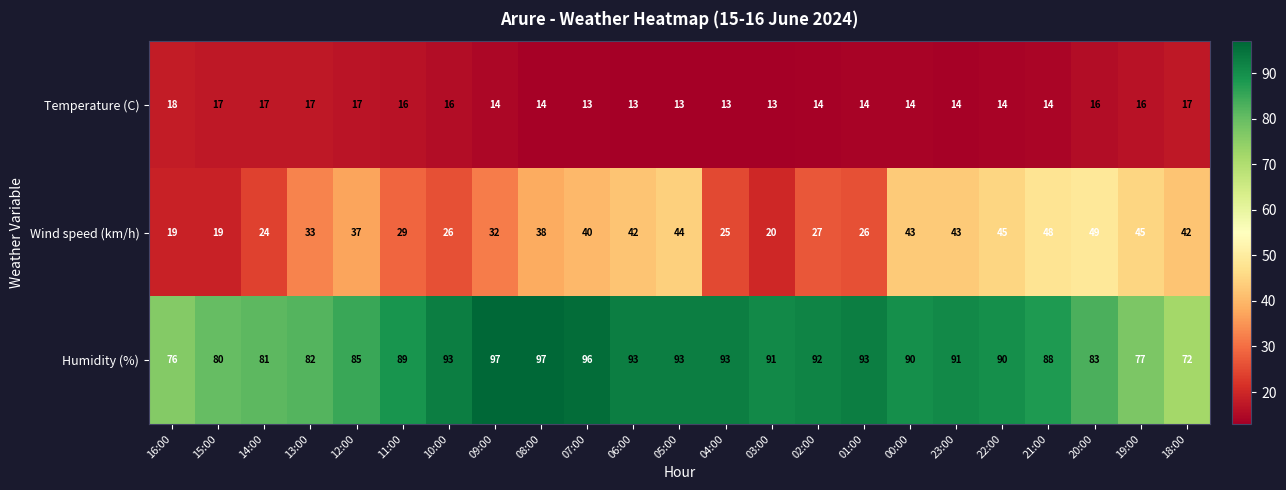

The Humidity (%) series shows 122 at 06:00. True or false?

False